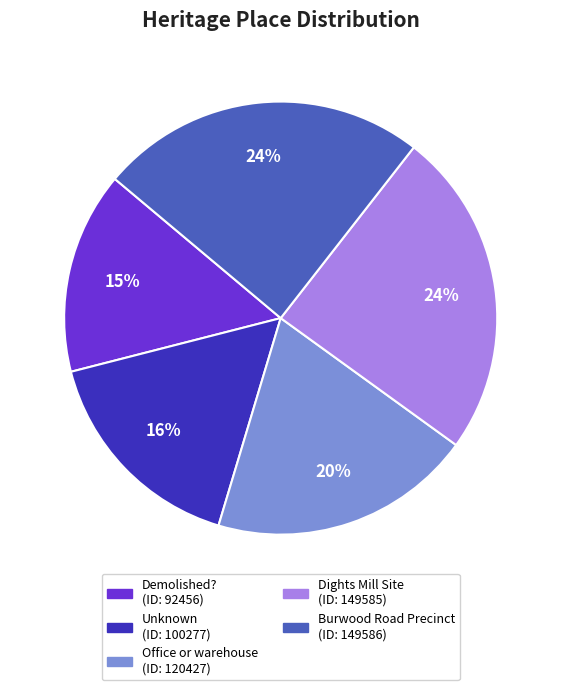

What is the ratio of the value at Dights Mill Site to the value at Office or warehouse?

1.2